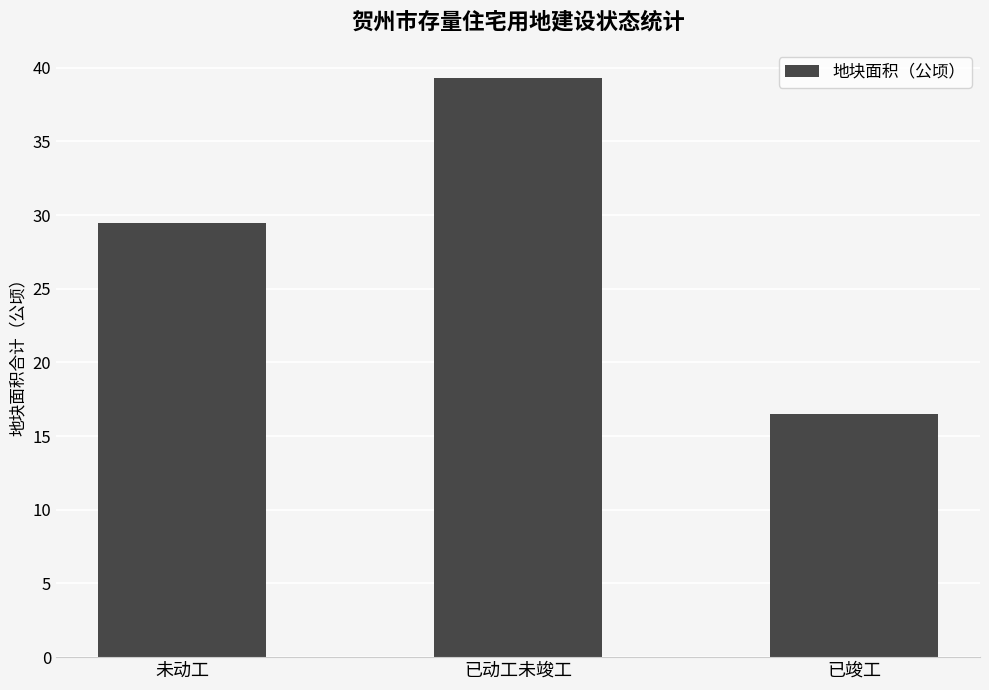

The chart shows a value of 16.5 at 已竣工. True or false?

True